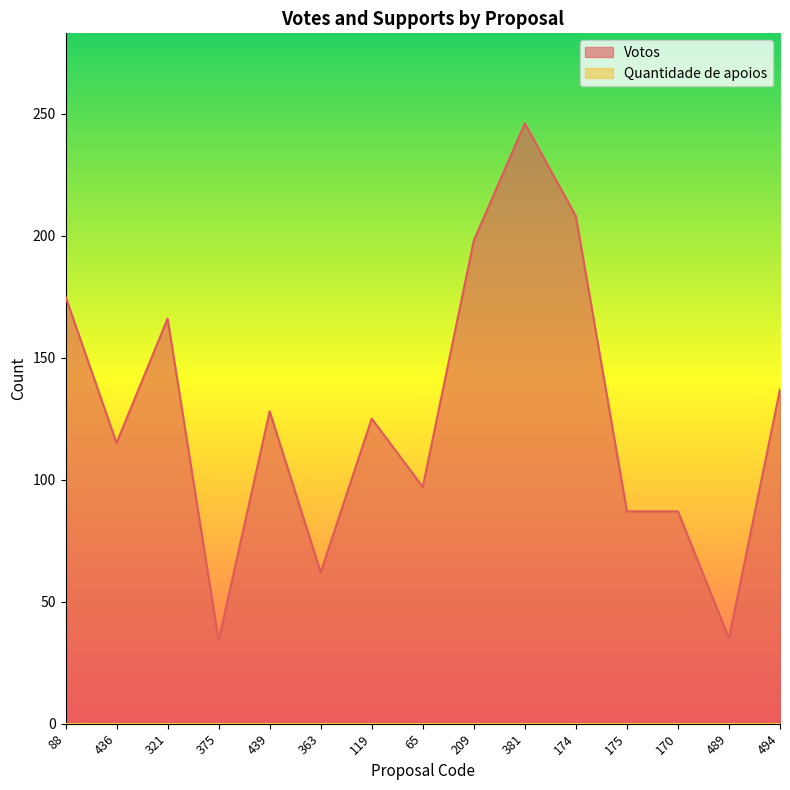

What is the sum of all values?

1900